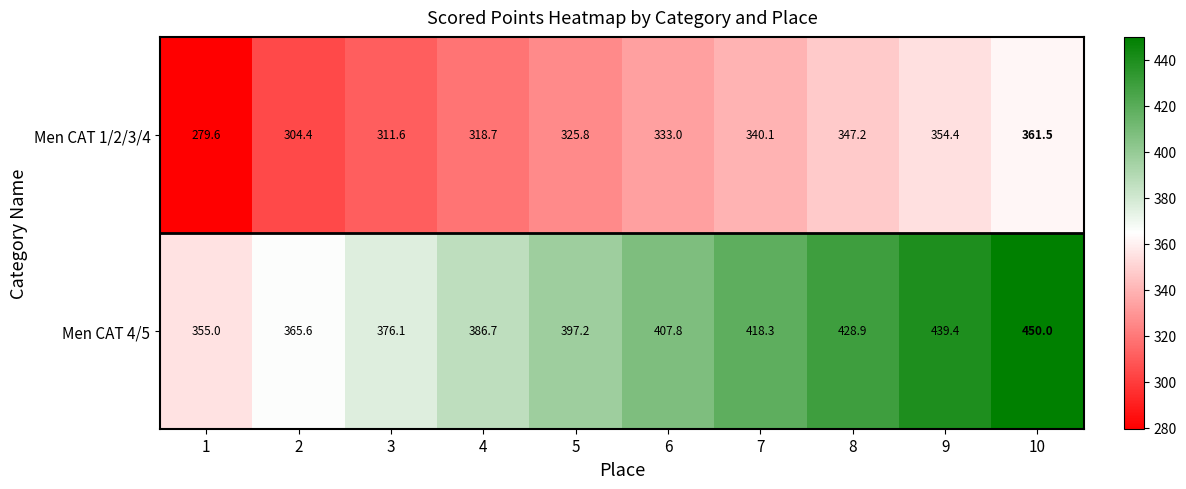

How many distinct data groups are displayed?

2